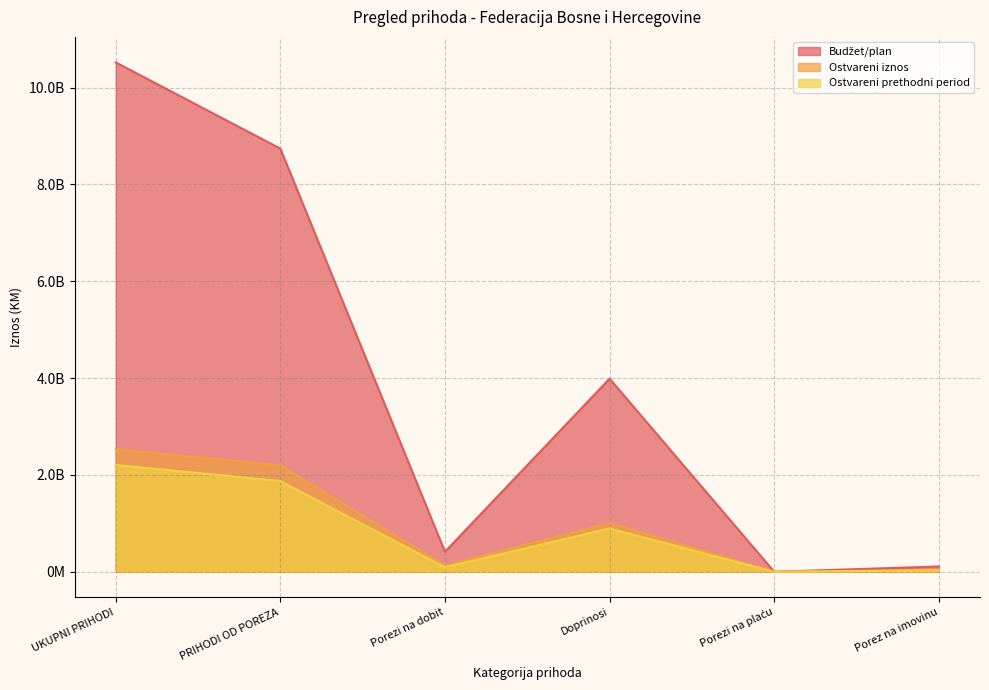

What is the approximate value of Ostvareni prethodni period at Doprinosi?

896271693.6